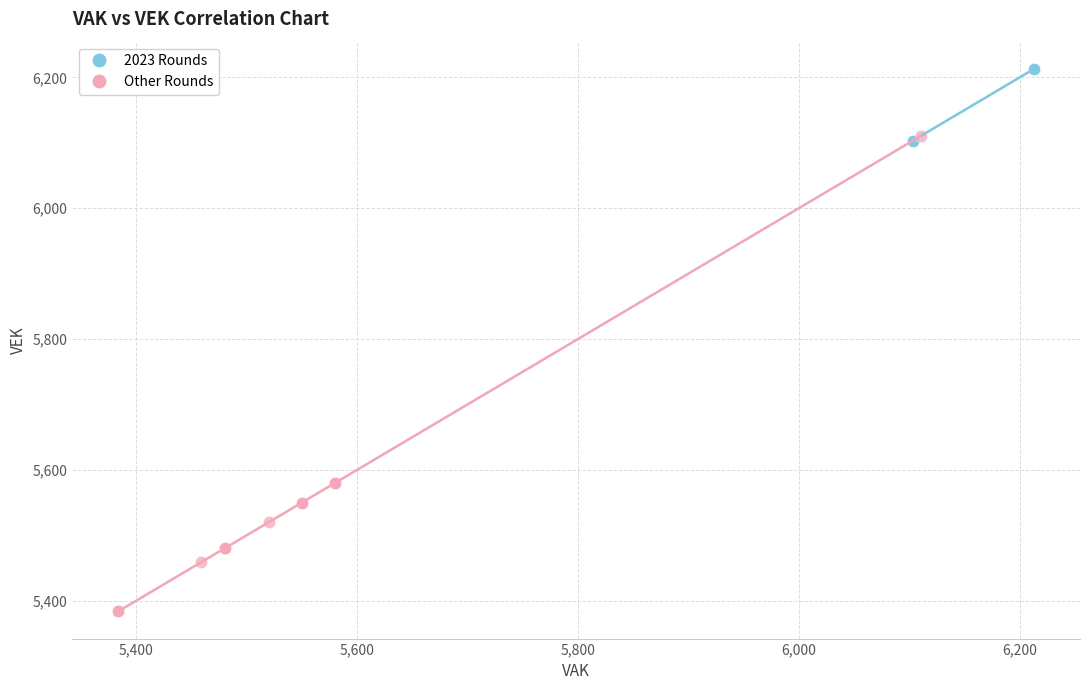

Which series has the widest spread of Y values?

Other Rounds